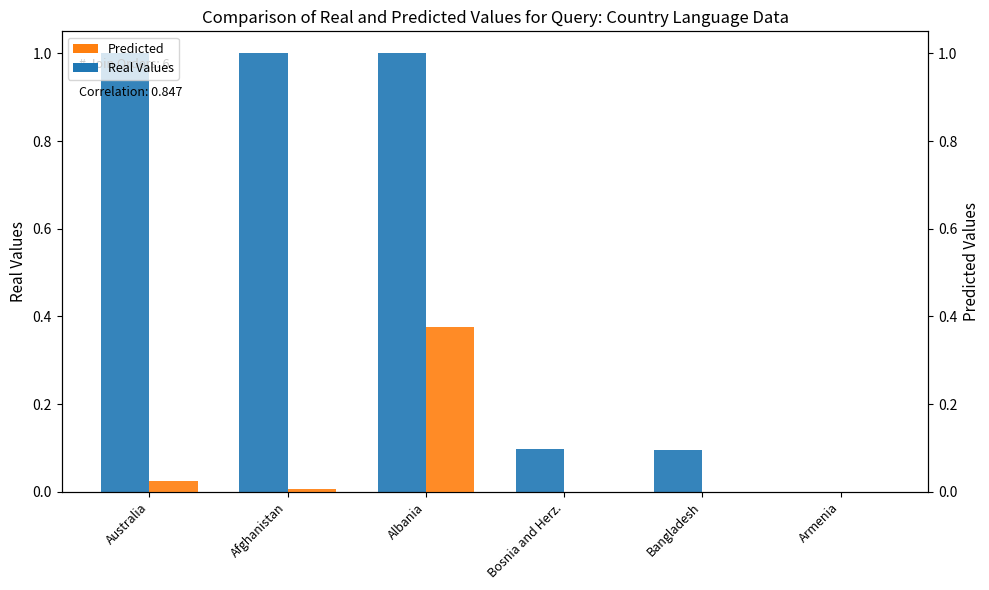

The value of Predicted at Bosnia and Herz. is 0.0. True or false?

True